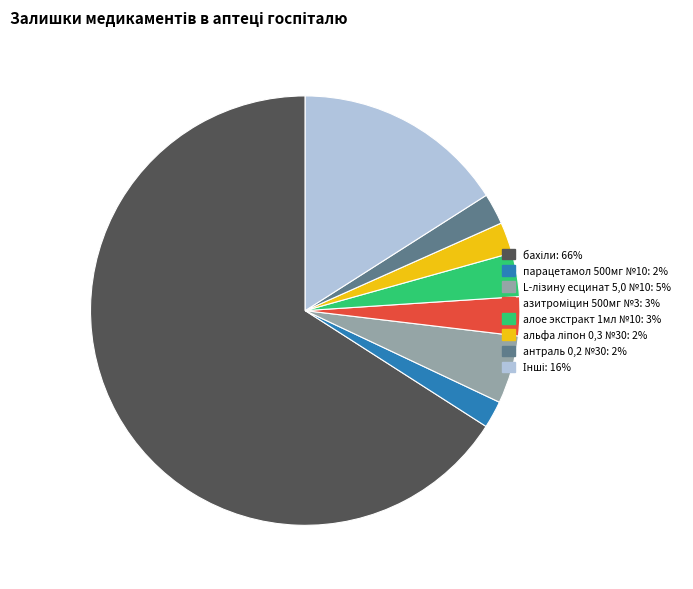

Is there a majority slice in this chart?

Yes